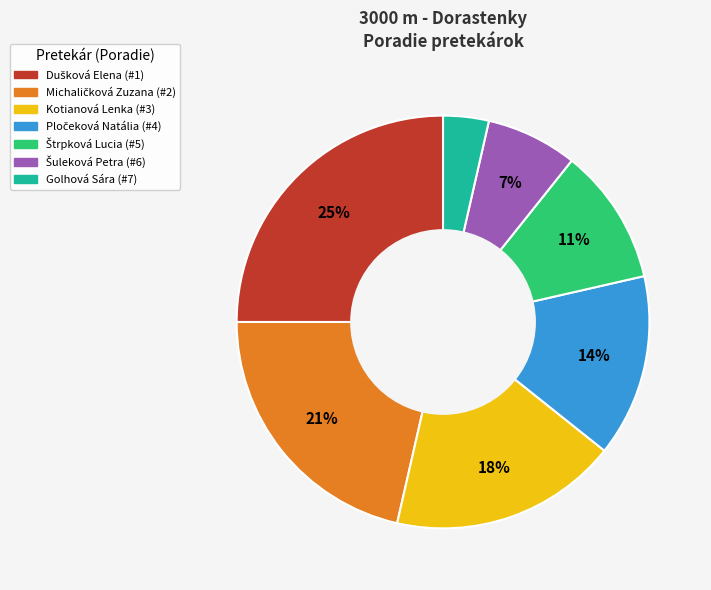

To the nearest percent, what portion does Kotianová Lenka represent?

18%